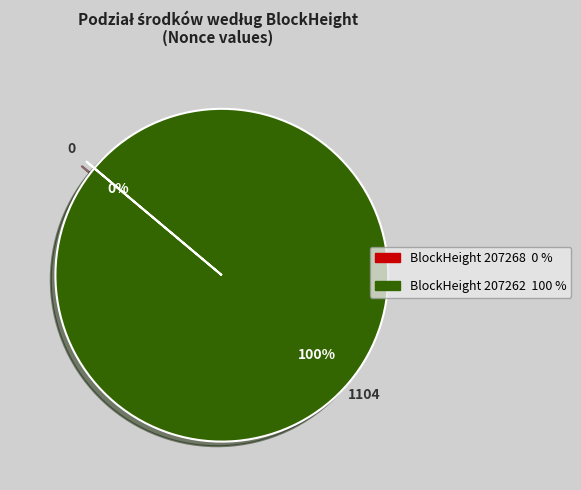

To the nearest percent, what is the difference between the largest and smallest slice percentages?

100%